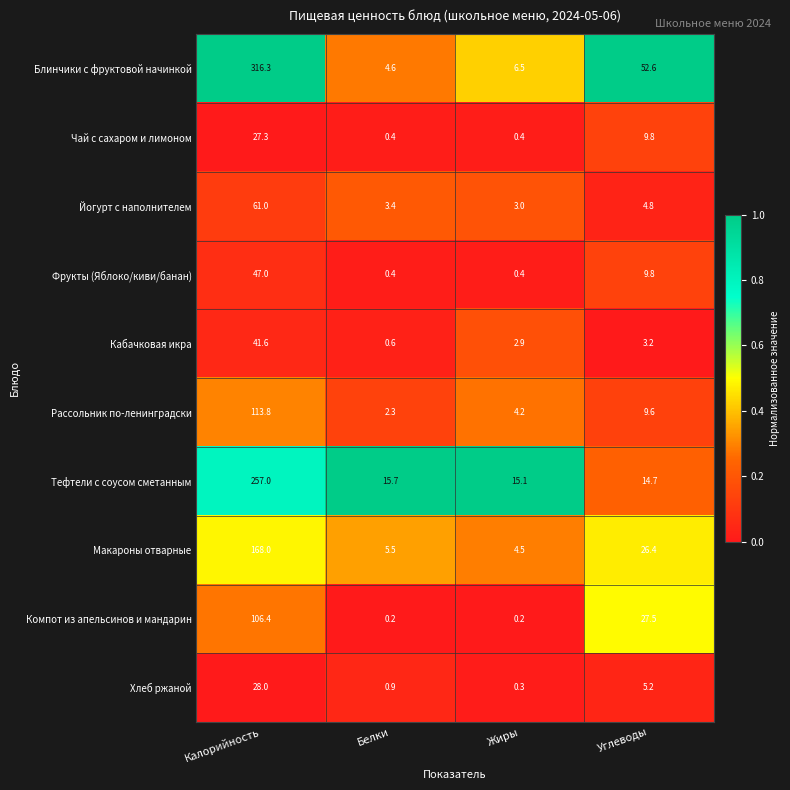

What is the sum of all Блинчики с фруктовой начинкой values?

380.0